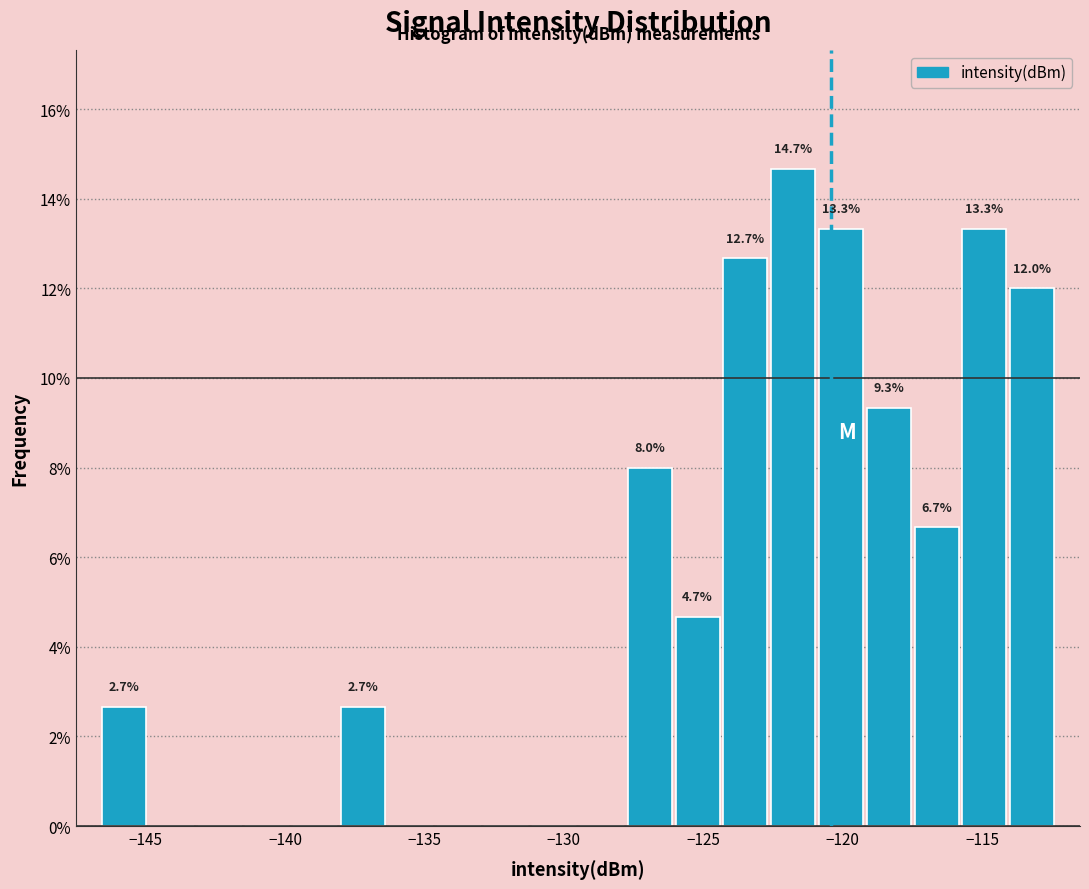

Read against the x-axis, roughly where is the centre of the tallest bar?

-122.0